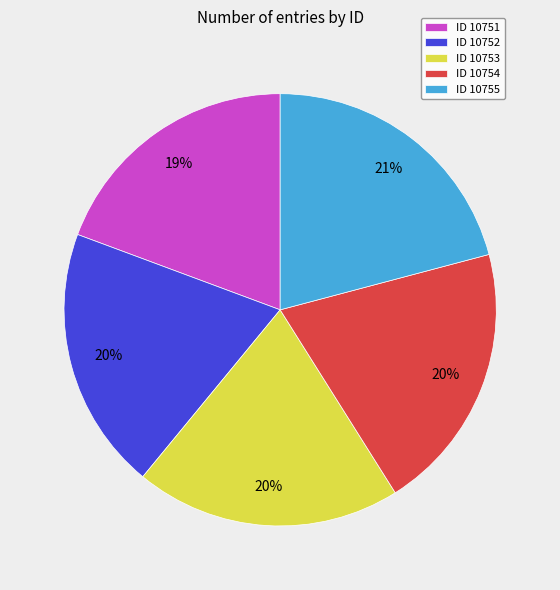

What is the ratio of the value at ID 10754 to the value at ID 10755?

1.0